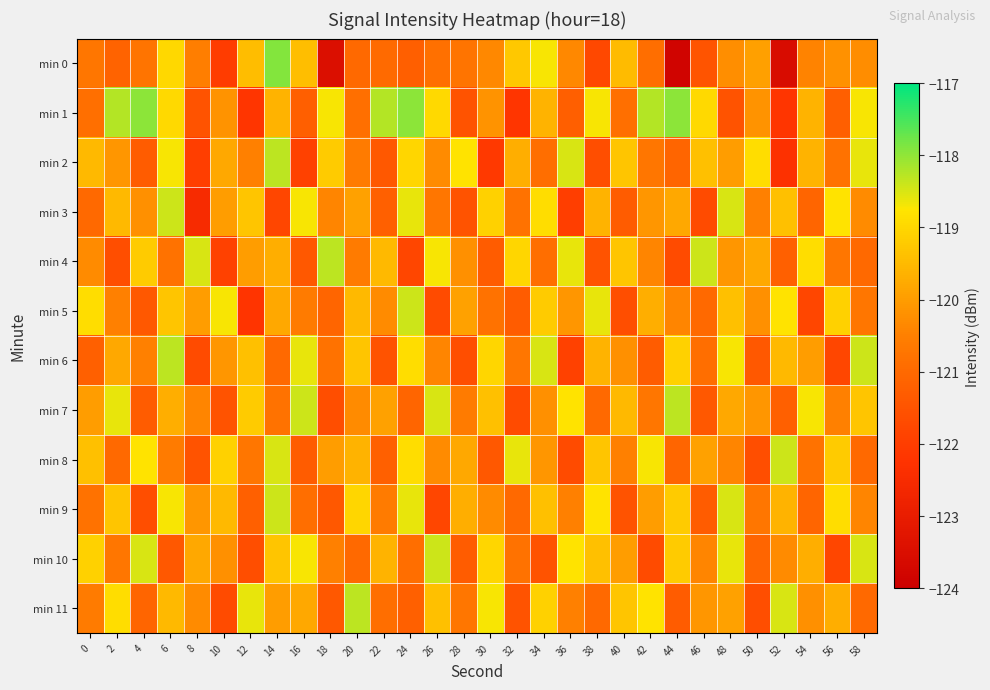

Reading left to right, extract all data points from this chart.

min 0: 0=-120.7	2=-121.1	4=-120.8	6=-119.0	8=-120.5	10=-122.0	12=-119.4	14=-117.9	16=-119.4	18=-123.5	20=-121.0	22=-121.0	24=-121.2	26=-120.8	28=-120.7	30=-120.3	32=-119.3	34=-118.7	36=-120.4	38=-121.7	40=-119.5	42=-120.9	44=-123.9	46=-121.5	48=-120.2	50=-119.9	52=-123.5	54=-120.4	56=-120.2	58=-120.3
min 1: 0=-120.9	2=-118.3	4=-118.0	6=-118.9	8=-121.5	10=-120.2	12=-122.2	14=-119.6	16=-121.2	18=-118.7	20=-120.9	22=-118.3	24=-118.0	26=-118.9	28=-121.5	30=-120.2	32=-122.2	34=-119.6	36=-121.2	38=-118.7	40=-120.9	42=-118.3	44=-118.0	46=-118.9	48=-121.5	50=-120.2	52=-122.2	54=-119.6	56=-121.2	58=-118.7
min 2: 0=-119.5	2=-120.1	4=-121.3	6=-118.7	8=-122.0	10=-119.8	12=-120.5	14=-118.3	16=-121.9	18=-119.2	20=-120.6	22=-121.4	24=-119.0	26=-120.3	28=-118.8	30=-122.1	32=-119.7	34=-120.9	36=-118.5	38=-121.6	40=-119.3	42=-120.7	44=-121.1	46=-119.4	48=-120.0	50=-118.9	52=-122.3	54=-119.6	56=-120.8	58=-118.6
min 3: 0=-121.0	2=-119.5	4=-120.2	6=-118.4	8=-122.5	10=-120.0	12=-119.3	14=-121.8	16=-118.7	18=-120.4	20=-119.9	22=-121.2	24=-118.6	26=-120.7	28=-121.5	30=-119.1	32=-120.8	34=-118.9	36=-122.0	38=-119.6	40=-121.3	42=-120.1	44=-119.8	46=-121.7	48=-118.5	50=-120.5	52=-119.4	54=-121.1	56=-118.8	58=-120.3
min 4: 0=-120.3	2=-121.6	4=-119.2	6=-120.8	8=-118.5	10=-121.9	12=-120.0	14=-119.7	16=-121.4	18=-118.3	20=-120.6	22=-119.5	24=-121.8	26=-118.7	28=-120.2	30=-121.3	32=-119.0	34=-120.9	36=-118.6	38=-121.5	40=-119.3	42=-120.4	44=-121.7	46=-118.4	48=-120.1	50=-119.8	52=-121.2	54=-118.9	56=-120.7	58=-121.0
min 5: 0=-118.9	2=-120.5	4=-121.4	6=-119.3	8=-120.0	10=-118.7	12=-122.2	14=-119.8	16=-120.6	18=-121.1	20=-119.5	22=-120.3	24=-118.4	26=-121.7	28=-119.9	30=-120.8	32=-121.3	34=-119.2	36=-120.1	38=-118.6	40=-121.6	42=-119.7	44=-120.4	46=-121.0	48=-119.4	50=-120.2	52=-118.8	54=-121.8	56=-119.1	58=-120.7
min 6: 0=-121.2	2=-119.8	4=-120.5	6=-118.3	8=-121.7	10=-120.1	12=-119.4	14=-121.0	16=-118.6	18=-120.8	20=-119.3	22=-121.5	24=-118.9	26=-120.4	28=-121.6	30=-119.0	32=-120.7	34=-118.5	36=-121.9	38=-119.6	40=-120.2	42=-121.3	44=-119.1	46=-120.9	48=-118.7	50=-121.4	52=-119.5	54=-120.0	56=-121.8	58=-118.4
min 7: 0=-120.0	2=-118.6	4=-121.3	6=-119.7	8=-120.4	10=-121.5	12=-119.2	14=-120.8	16=-118.4	18=-121.6	20=-120.3	22=-119.9	24=-121.1	26=-118.5	28=-120.6	30=-119.4	32=-121.7	34=-120.2	36=-118.8	38=-121.0	40=-119.5	42=-120.7	44=-118.3	46=-121.4	48=-119.8	50=-120.1	52=-121.2	54=-118.7	56=-120.5	58=-119.3
min 8: 0=-119.4	2=-121.0	4=-118.8	6=-120.6	8=-121.5	10=-119.1	12=-120.7	14=-118.5	16=-121.3	18=-120.0	20=-119.6	22=-121.2	24=-118.9	26=-120.3	28=-119.8	30=-121.4	32=-118.6	34=-120.1	36=-121.7	38=-119.3	40=-120.5	42=-118.7	44=-121.1	46=-119.9	48=-120.4	50=-121.6	52=-118.4	54=-120.8	56=-119.2	58=-121.0
min 9: 0=-120.8	2=-119.3	4=-121.6	6=-118.7	8=-120.1	10=-119.5	12=-121.2	14=-118.4	16=-120.9	18=-121.4	20=-119.0	22=-120.6	24=-118.6	26=-121.8	28=-119.7	30=-120.3	32=-121.0	34=-119.4	36=-120.5	38=-118.8	40=-121.5	42=-120.0	44=-119.2	46=-121.3	48=-118.5	50=-120.7	52=-119.6	54=-121.1	56=-118.9	58=-120.4
min 10: 0=-119.1	2=-120.7	4=-118.5	6=-121.4	8=-119.8	10=-120.2	12=-121.6	14=-119.3	16=-118.7	18=-120.5	20=-121.0	22=-119.6	24=-120.9	26=-118.4	28=-121.3	30=-119.0	32=-120.8	34=-121.5	36=-118.8	38=-119.4	40=-120.0	42=-121.7	44=-119.2	46=-120.4	48=-118.6	50=-121.1	52=-120.3	54=-119.7	56=-121.8	58=-118.5
min 11: 0=-120.6	2=-118.9	4=-121.1	6=-119.5	8=-120.3	10=-121.7	12=-118.6	14=-120.0	16=-119.8	18=-121.4	20=-118.3	22=-120.9	24=-121.2	26=-119.4	28=-120.7	30=-118.7	32=-121.5	34=-119.1	36=-120.5	38=-121.0	40=-119.3	42=-118.8	44=-121.3	46=-120.1	48=-119.9	50=-121.6	52=-118.5	54=-120.2	56=-119.7	58=-121.0